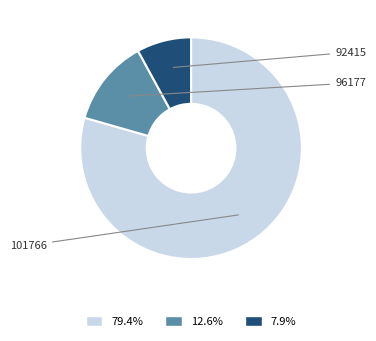

What is the smallest slice in the pie chart?

92415